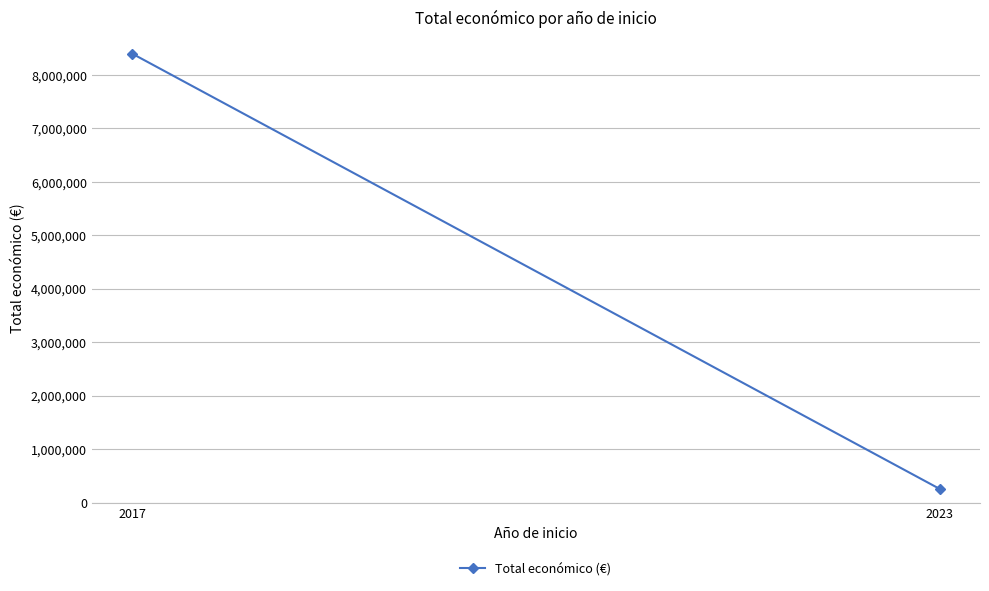

What is the change in value from 2017 to 2023?

-8137334